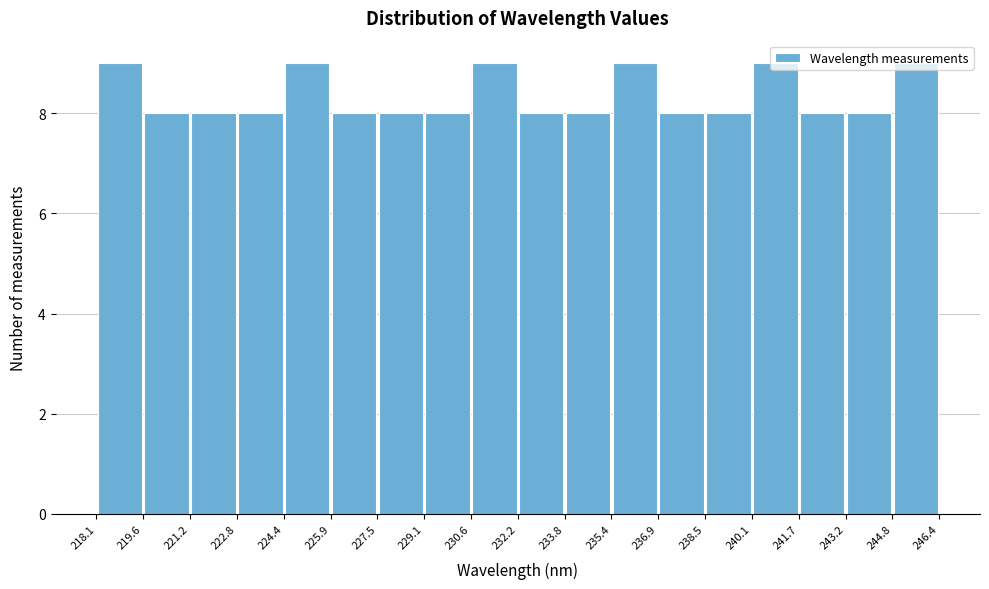

Reading left to right, transcribe this chart: for each bar, give the range it covers on the x-axis and its height. The values are not printed on the chart, so give them approximately, as read against the axis.

218.1 to 219.6: 9
219.6 to 221.2: 8
221.2 to 222.8: 8
222.8 to 224.4: 8
224.4 to 225.9: 9
225.9 to 227.5: 8
227.5 to 229.1: 8
229.1 to 230.6: 8
230.6 to 232.2: 9
232.2 to 233.8: 8
233.8 to 235.4: 8
235.4 to 236.9: 9
236.9 to 238.5: 8
238.5 to 240.1: 8
240.1 to 241.7: 9
241.7 to 243.2: 8
243.2 to 244.8: 8
244.8 to 246.4: 9